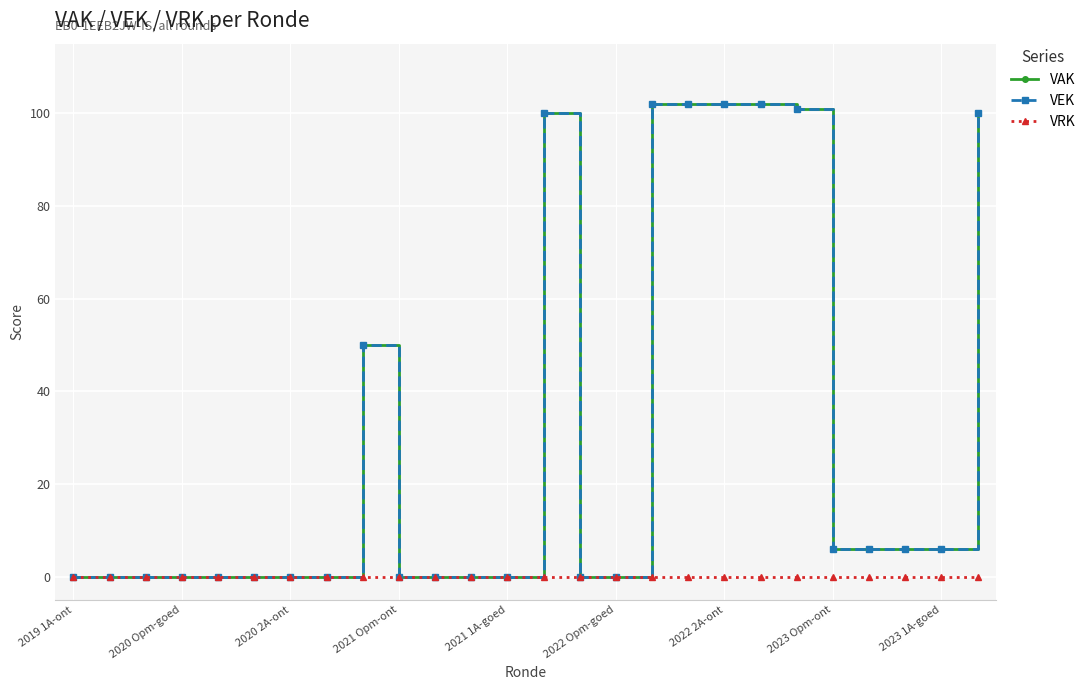

At how many categories does at least one series exceed 7?

8